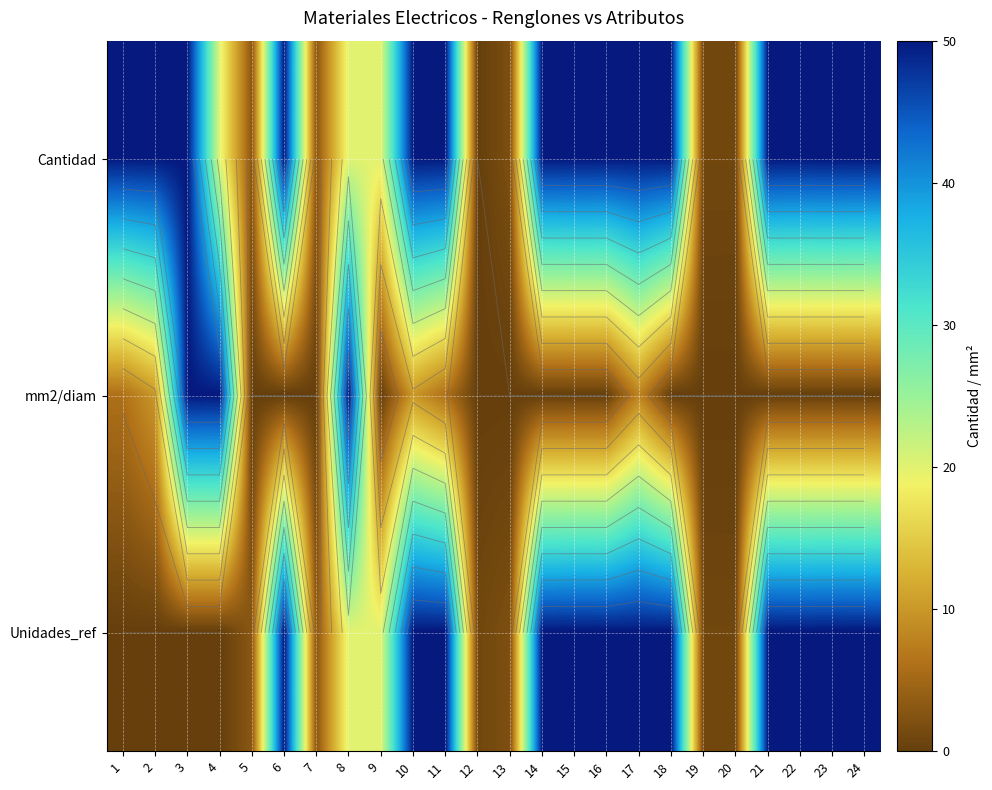

How many positive values does the Unidades_ref series have?

20